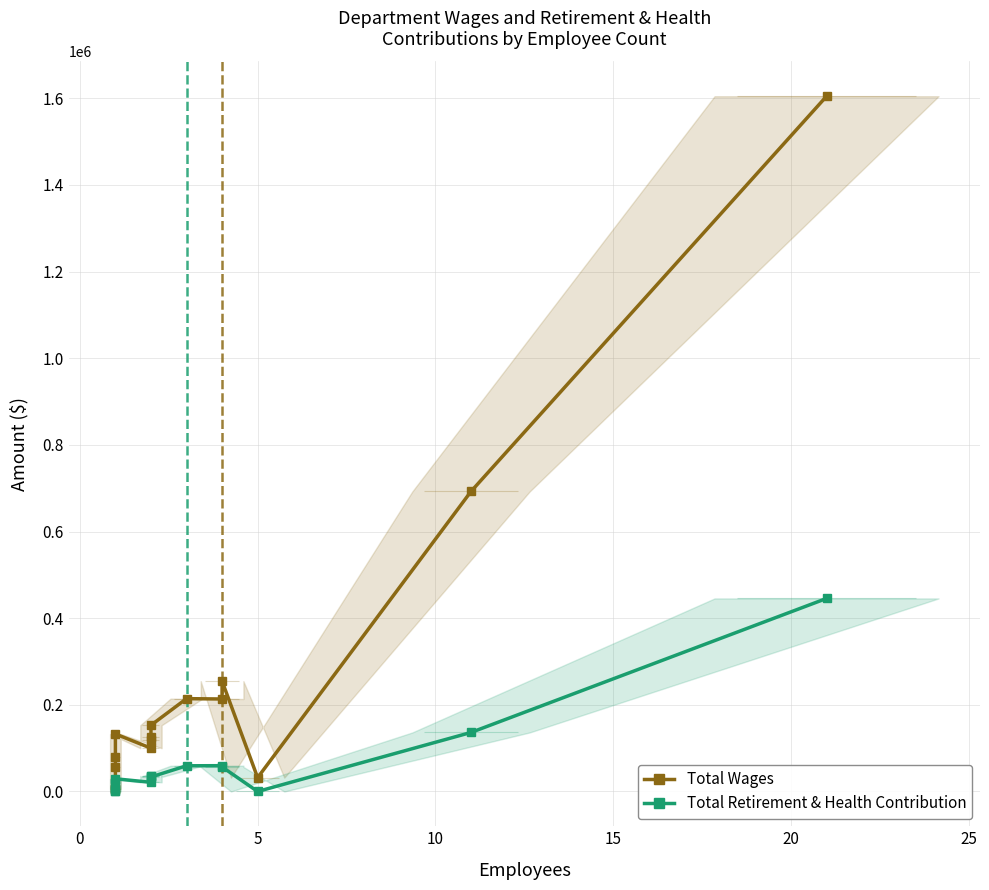

What are all the series names shown in the legend?

Total Wages, Total Retirement & Health Contribution